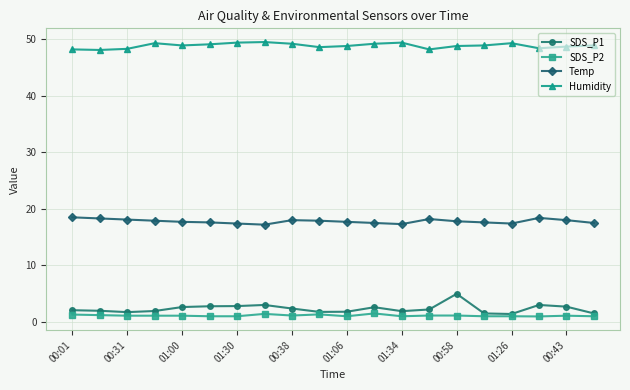

True or false: SDS_P2 has more than 2 interior local peaks.

True